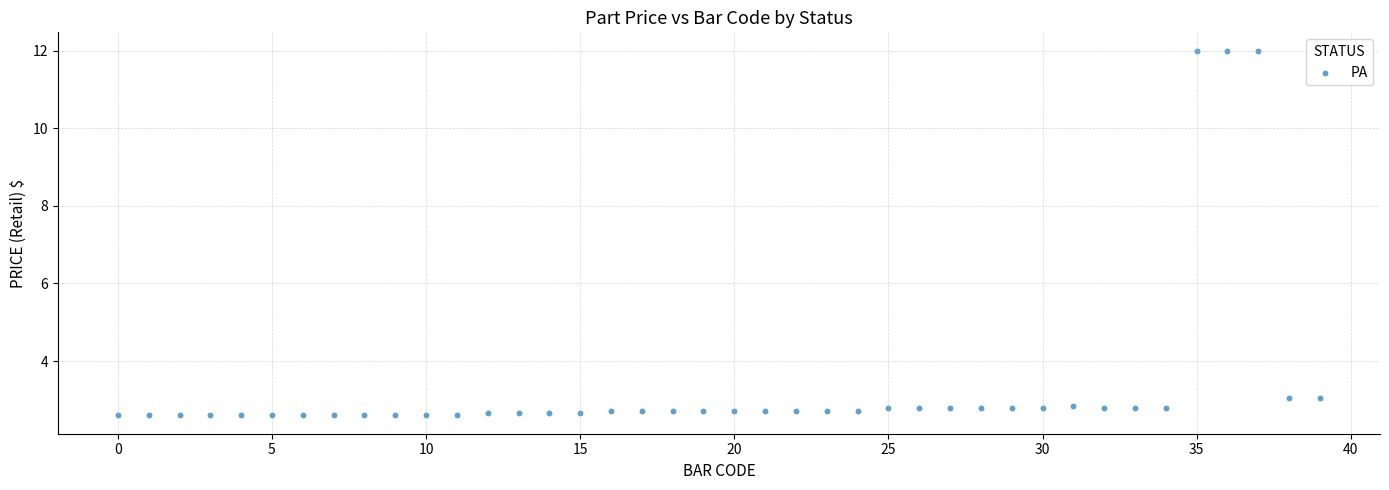

What is the range of Y values (max minus min)?

9.4